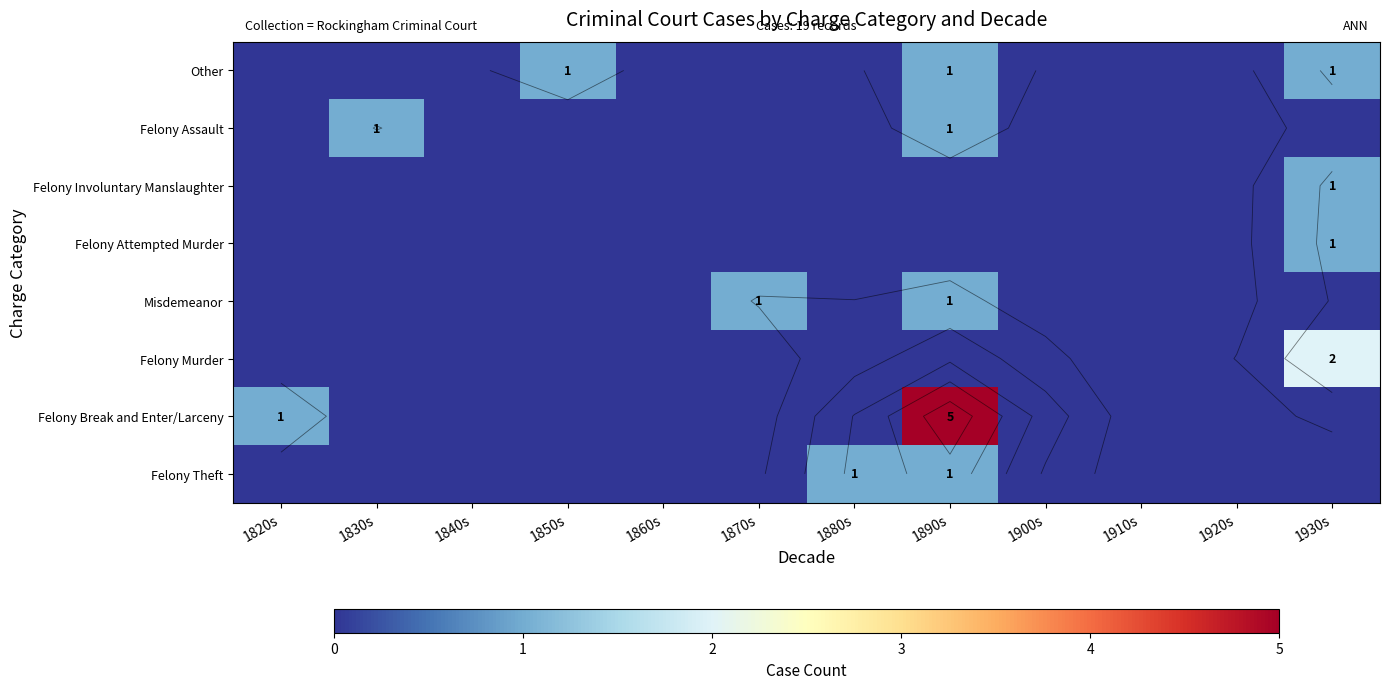

Which category has the highest value in the Felony Assault series?

1830s